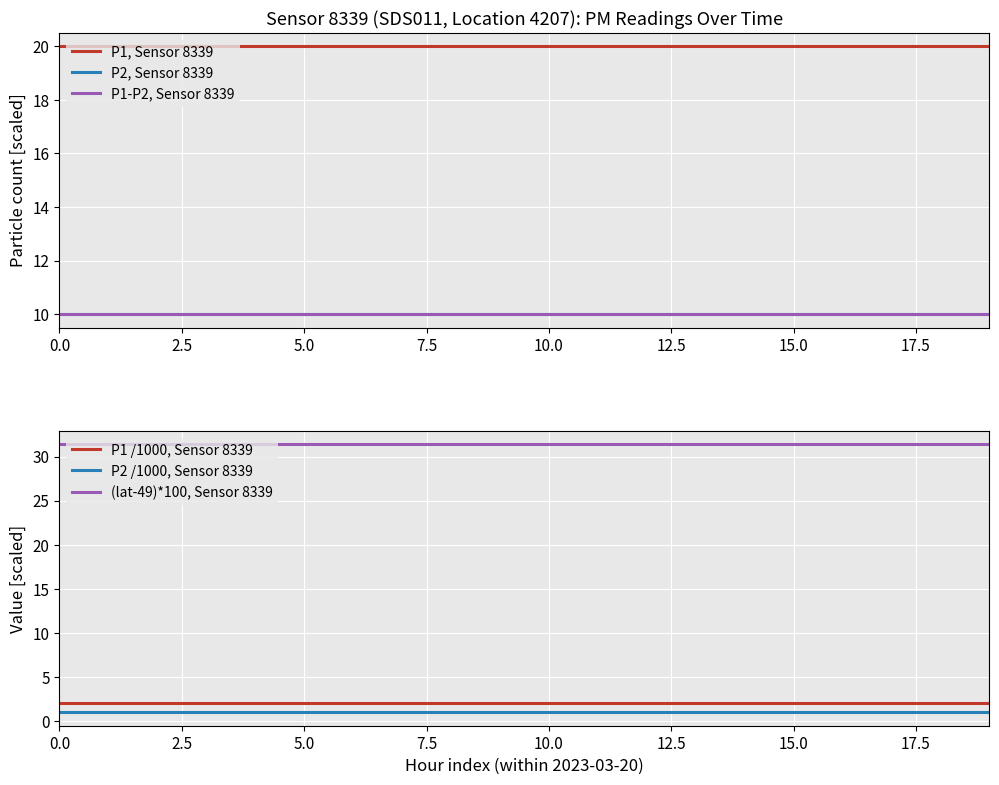

What is the lowest value of the P1, Sensor 8339 series?

20.0